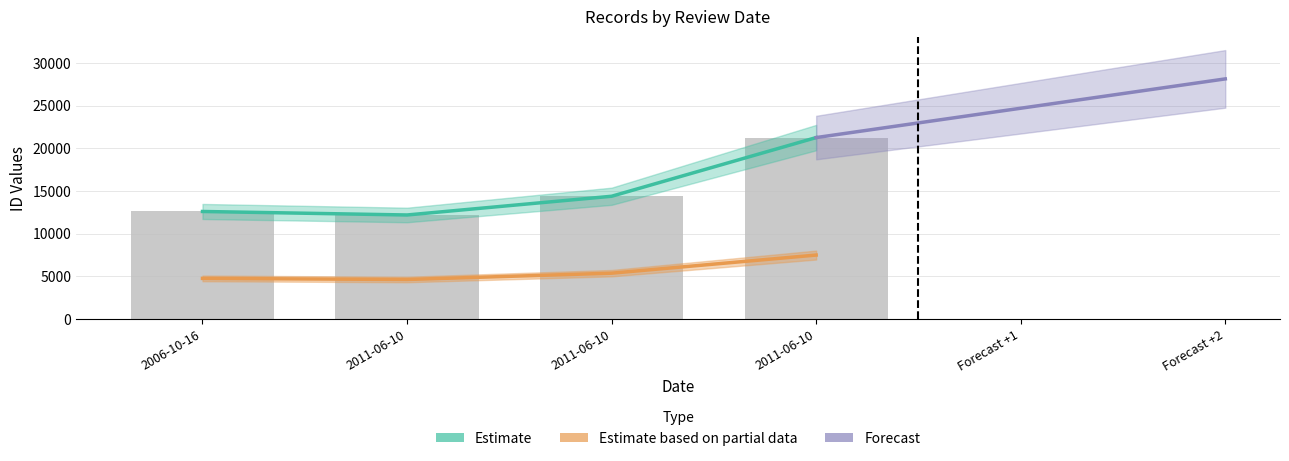

What is the difference between the second highest and minimum values in the id series?

2195